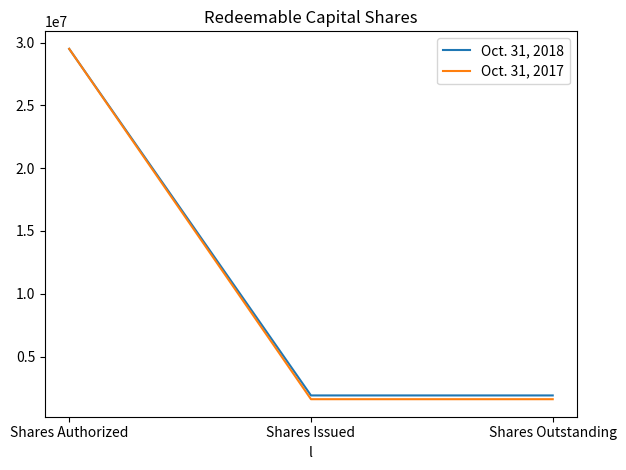

Reading left to right, transcribe all the data shown in this chart.

Oct. 31, 2018: 29500000	1900000	1900000
Oct. 31, 2017: 29500000	1600000	1600000